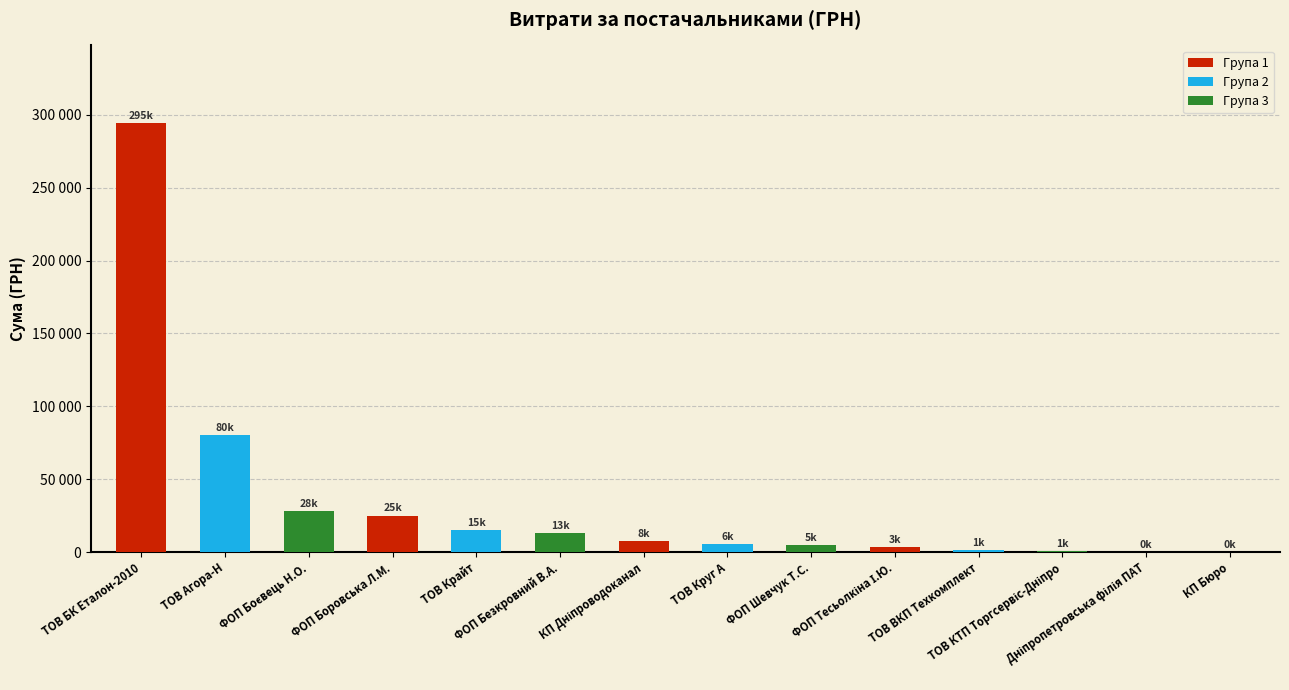

What is the average value?

34276.5